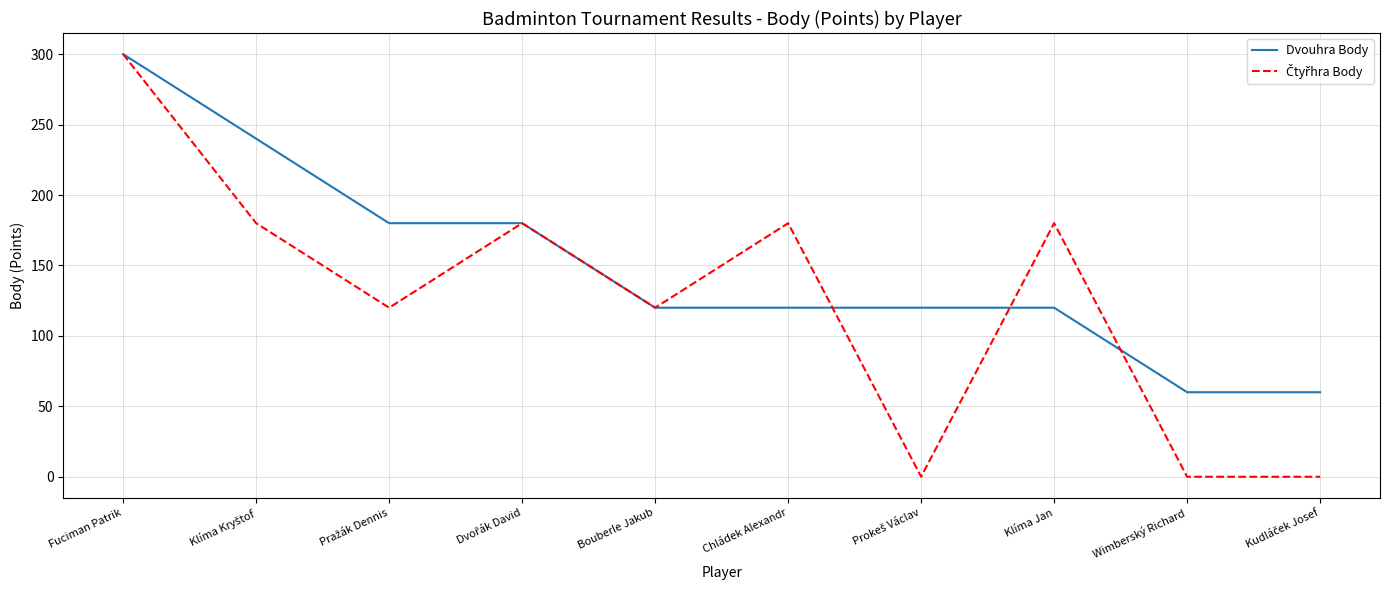

What is the difference between the second highest and minimum values in the Dvouhra Body series?

180